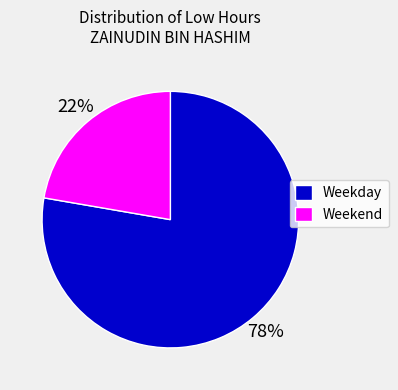

To the nearest percent, what is the average slice percentage?

50%